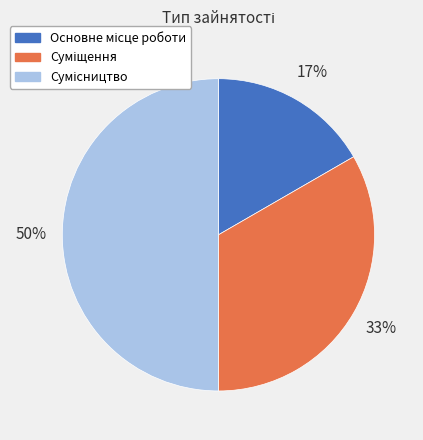

To the nearest percent, what is the average slice percentage?

33%